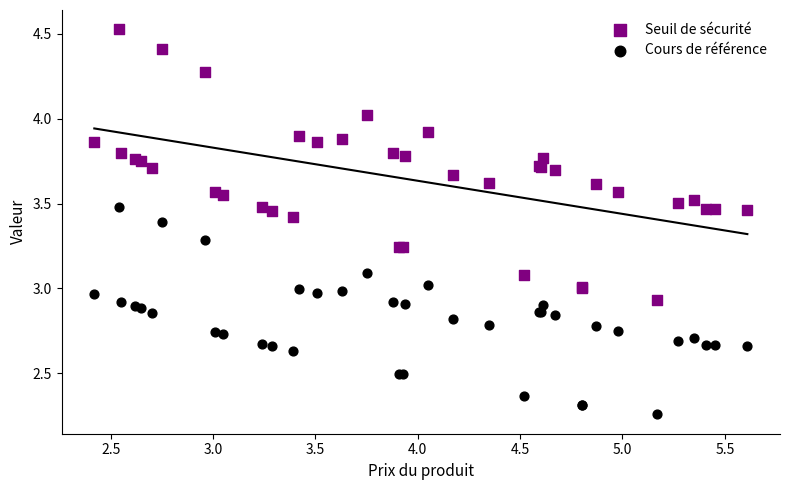

Which series contains the highest Y value?

Seuil de sécurité